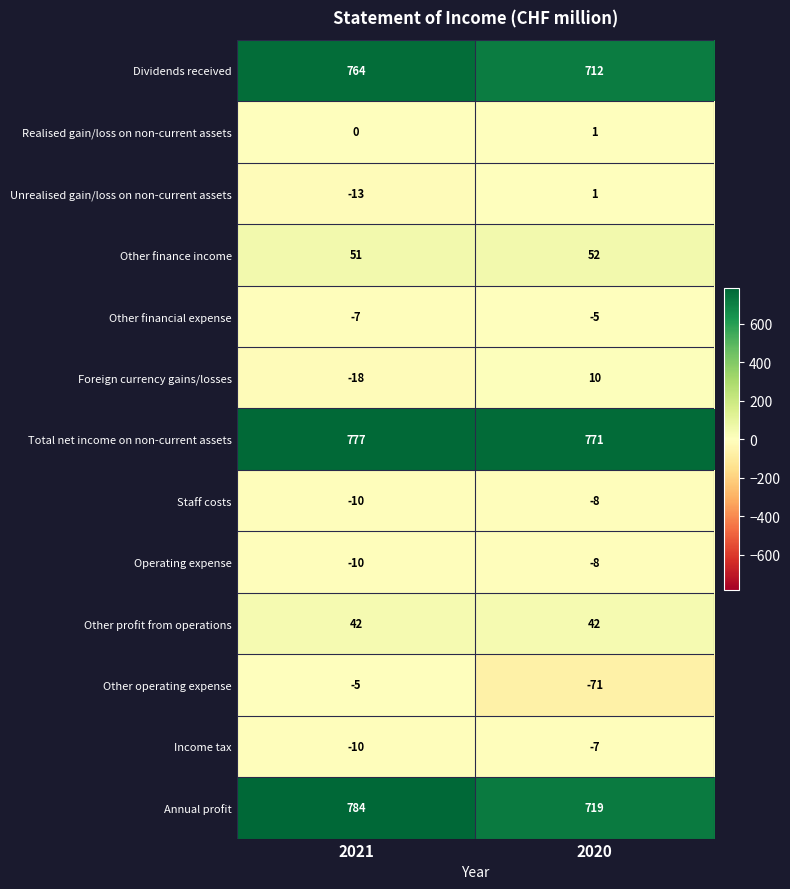

How many data points does each series have?

2